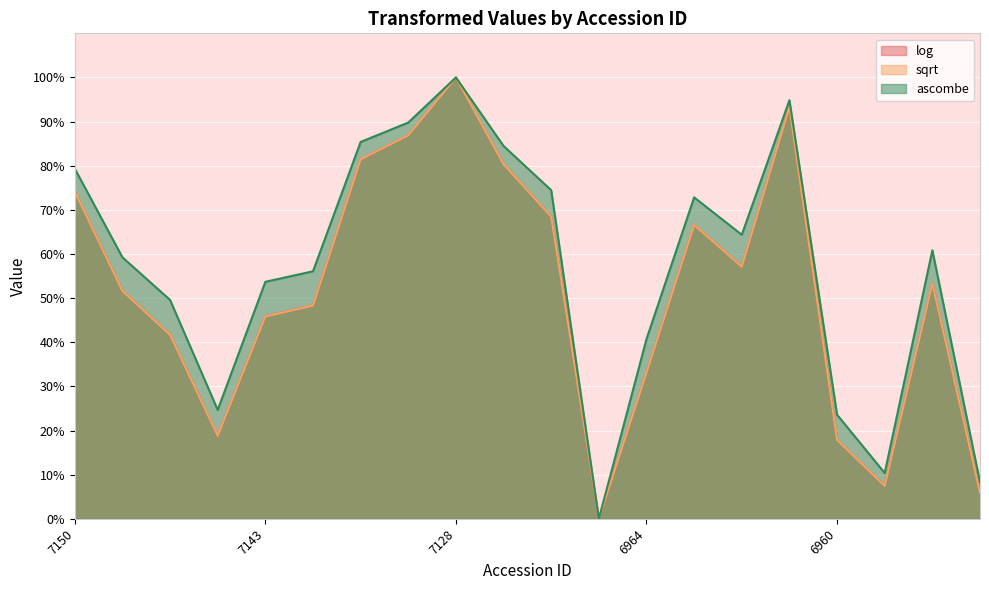

How many interior local peaks does the ascombe series have?

4